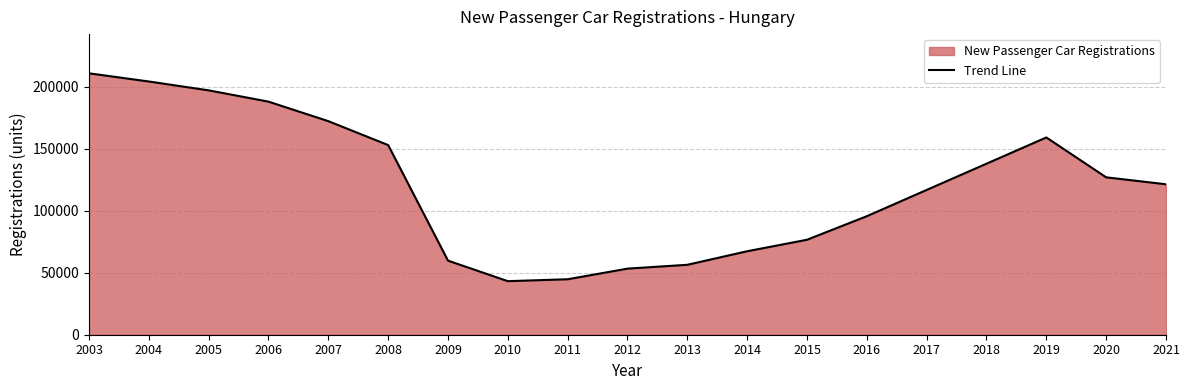

Reading right to left, list all the values displayed in this chart.

2021=121442	2020=127057	2019=159247	2018=138065	2017=116884	2016=95685	2015=76663	2014=67381	2013=56452	2012=53347	2011=44776	2010=43225	2009=59799	2008=153077	2007=172396	2006=188150	2005=197265	2004=204415	2003=211015